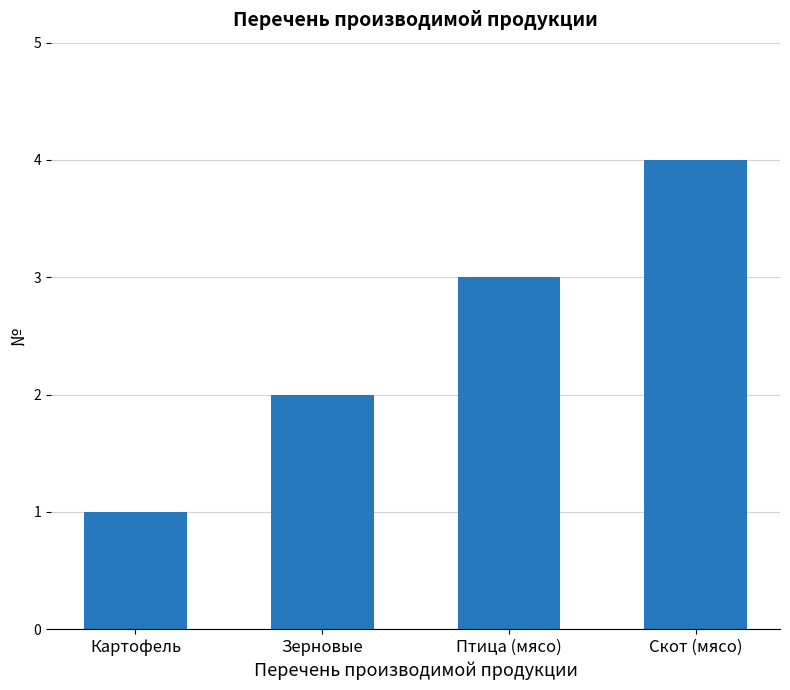

What is the label of the 4th bar from the right?

Картофель